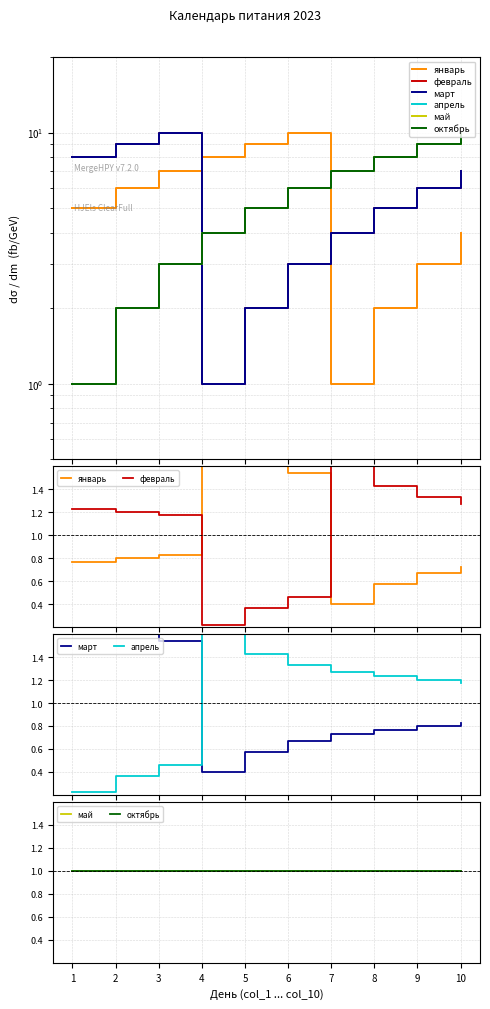

Where does the апрель series first go above 1?

4